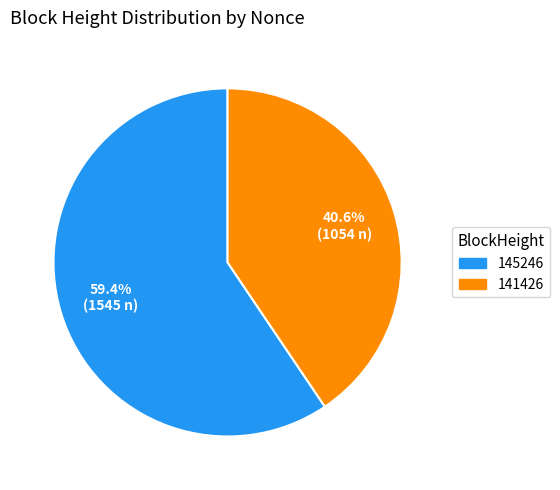

Combined, what portion of the pie is 141426 and 145246?

100.0%